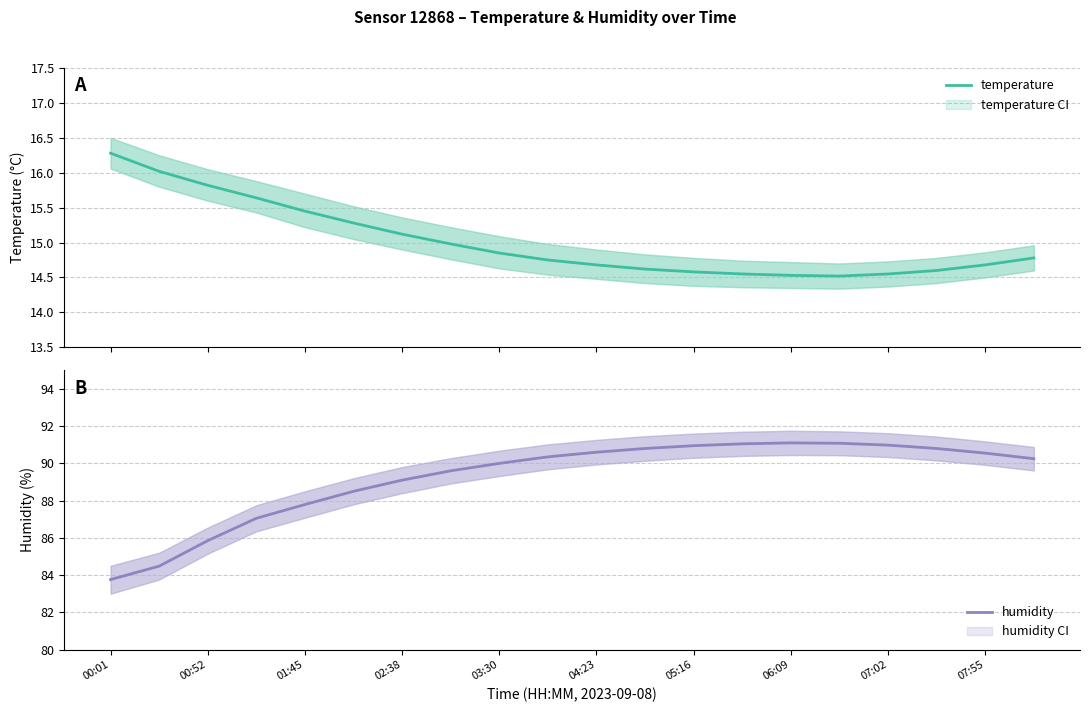

List the series in order of their overall mean, highest first.

humidity, temperature